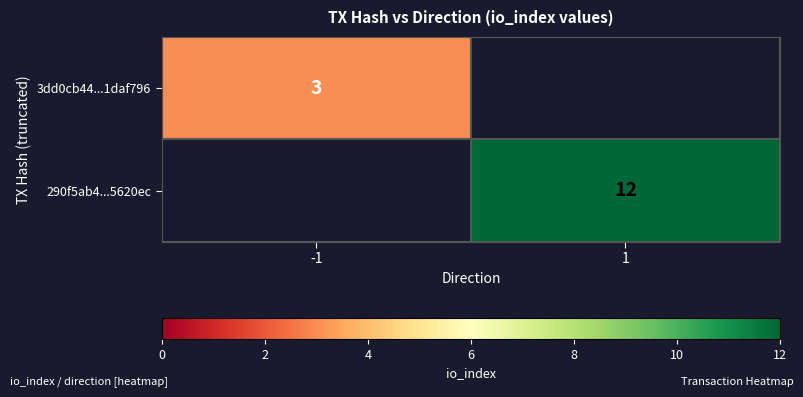

Is the value of 290f5ab4...5620ec at 1 greater than the value of 3dd0cb44...1daf796 at -1?

Yes